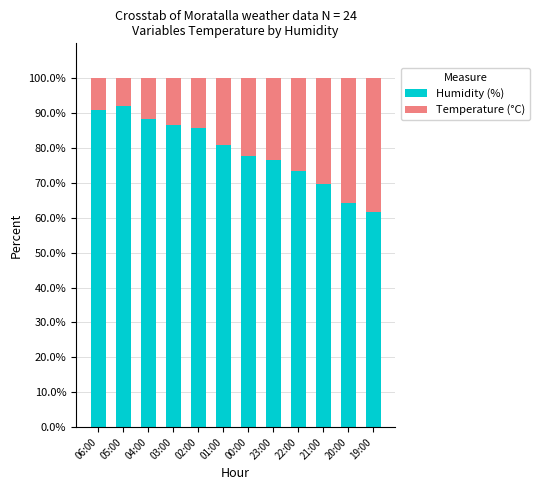

The Humidity (%) series shows 19.0 at 05:00. True or false?

False